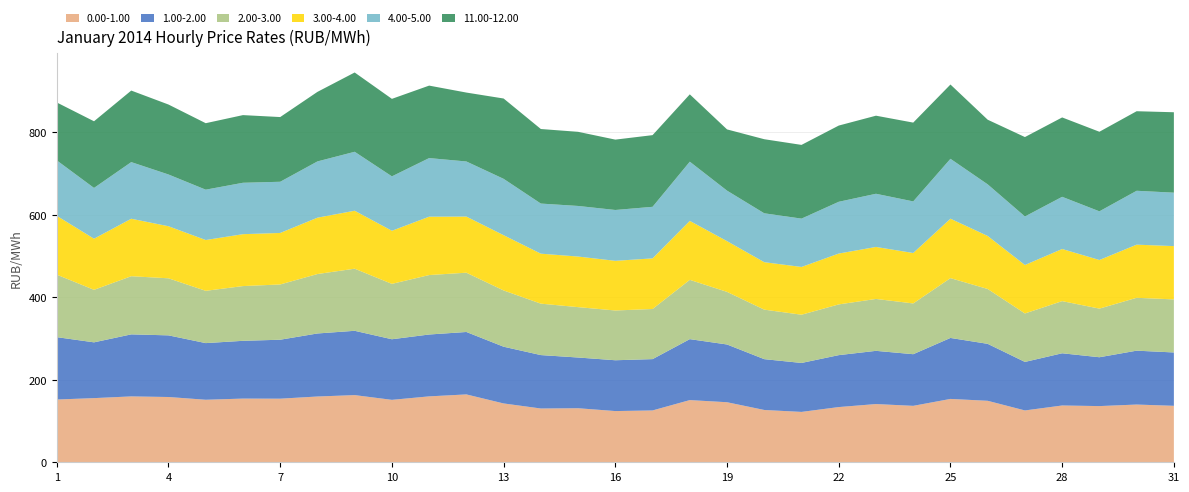

Reading left to right, list all the values displayed in this chart.

0.00-1.00: 152.0	155.4	159.6	158.1	151.5	154.3	154.1	159.3	162.7	151.2	159.7	164.4	142.5	130.3	130.9	124.1	125.6	150.7	145.5	126.7	122.0	133.8	141.1	136.7	153.5	148.9	125.6	137.6	136.1	139.9	136.8
1.00-2.00: 151.1	135.1	150.3	149.3	137.2	139.9	142.8	152.7	155.8	146.8	149.9	151.2	137.4	129.4	122.9	123.1	124.3	147.7	139.9	123.1	118.6	125.8	128.9	125.1	147.7	138.0	117.5	126.5	118.3	130.5	129.2
2.00-3.00: 151.4	127.2	140.9	138.2	126.7	132.6	133.9	144.0	150.5	134.2	144.0	143.6	136.3	124.6	122.0	120.5	121.4	143.7	127.5	120.0	116.9	122.9	125.7	123.0	144.9	132.9	117.4	126.3	117.8	128.1	128.5
3.00-4.00: 142.5	123.8	139.2	126.1	123.1	125.7	124.8	136.5	140.4	128.6	141.4	135.9	133.9	121.1	122.5	120.3	122.6	142.8	122.9	115.0	115.7	123.2	126.0	122.2	144.0	128.4	117.4	126.3	117.8	128.7	129.1
4.00-5.00: 134.3	123.0	137.2	125.4	122.0	124.5	124.0	136.3	142.8	131.8	142.0	133.5	136.5	121.4	122.6	123.2	124.9	143.4	122.3	118.5	117.1	125.4	128.8	125.0	145.1	125.1	117.5	126.4	117.9	130.5	129.4
11.00-12.00: 140.3	161.5	173.3	169.5	161.0	163.9	156.8	168.4	192.1	187.7	175.6	166.9	194.6	180.6	179.6	170.5	173.6	163.1	148.3	179.4	178.6	184.6	189.2	190.9	179.9	156.6	192.4	192.3	192.8	192.7	194.8